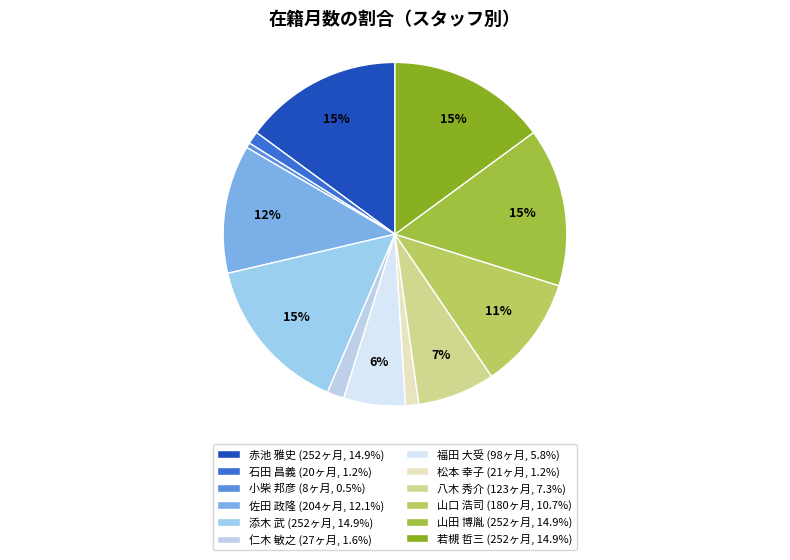

To the nearest percent, what portion does 佐田 政隆 represent?

12%